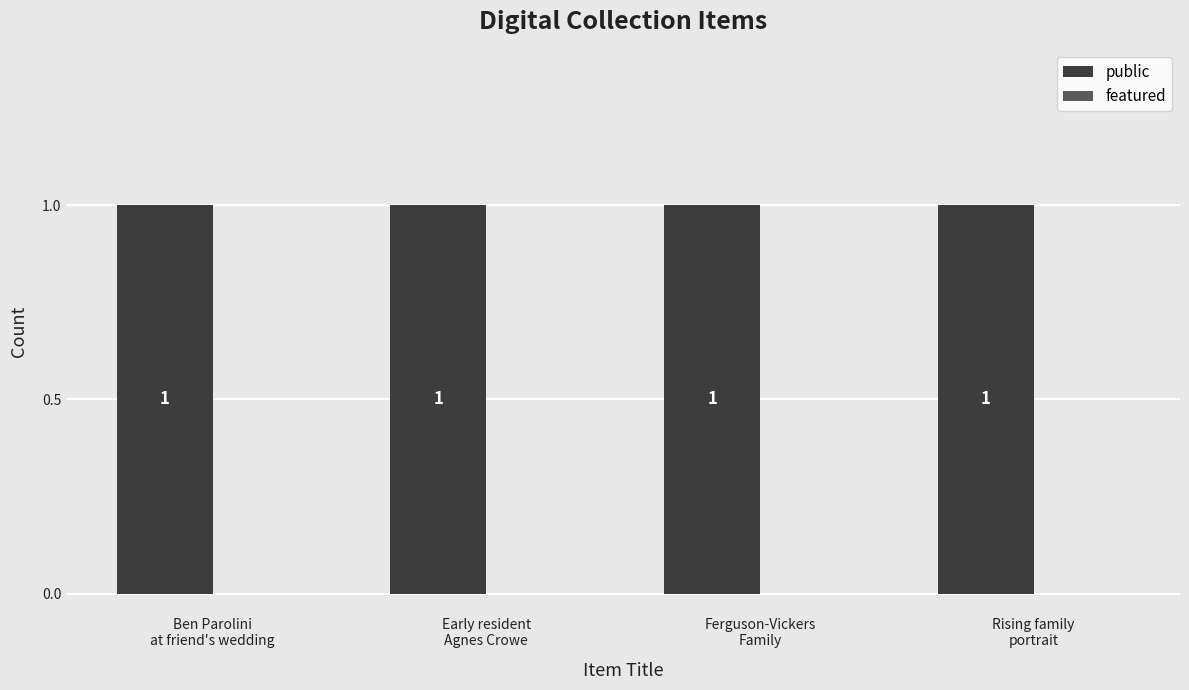

What is the difference between the highest and lowest values at Rising family
portrait?

1